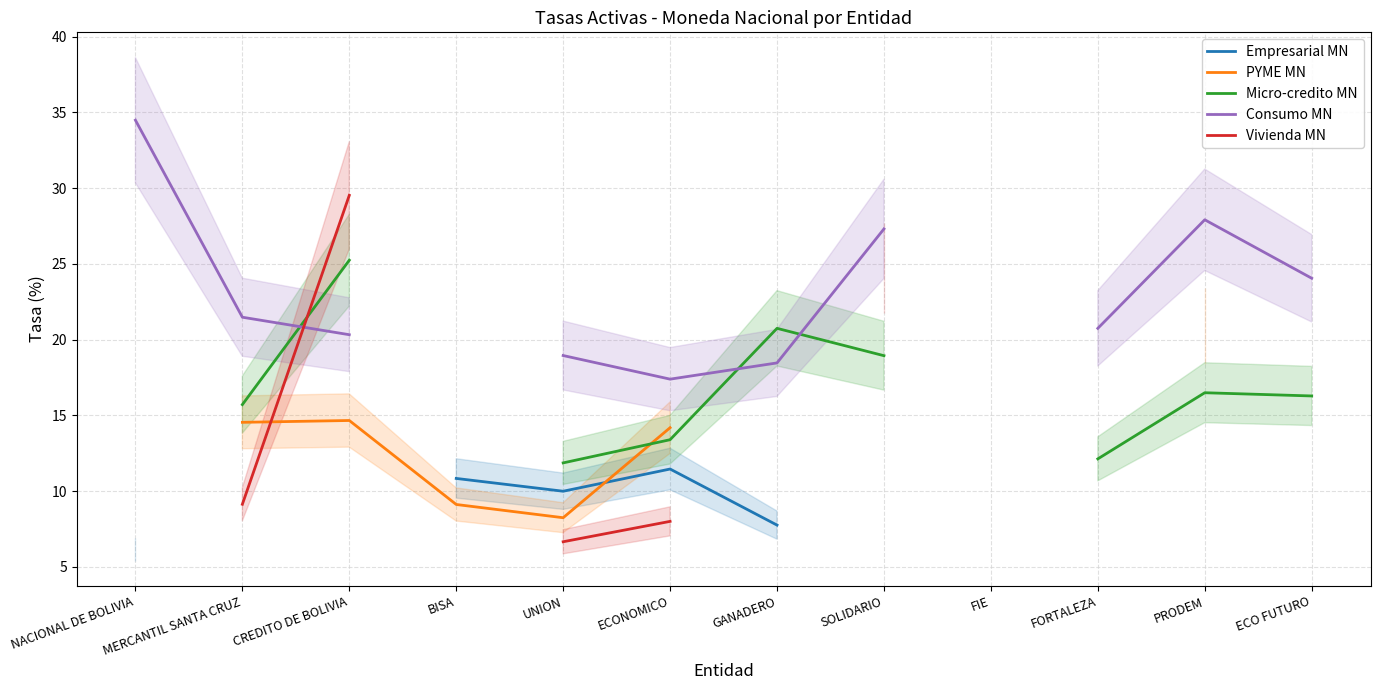

True or false: Micro-credito MN has more than 1 interior local peaks.

True